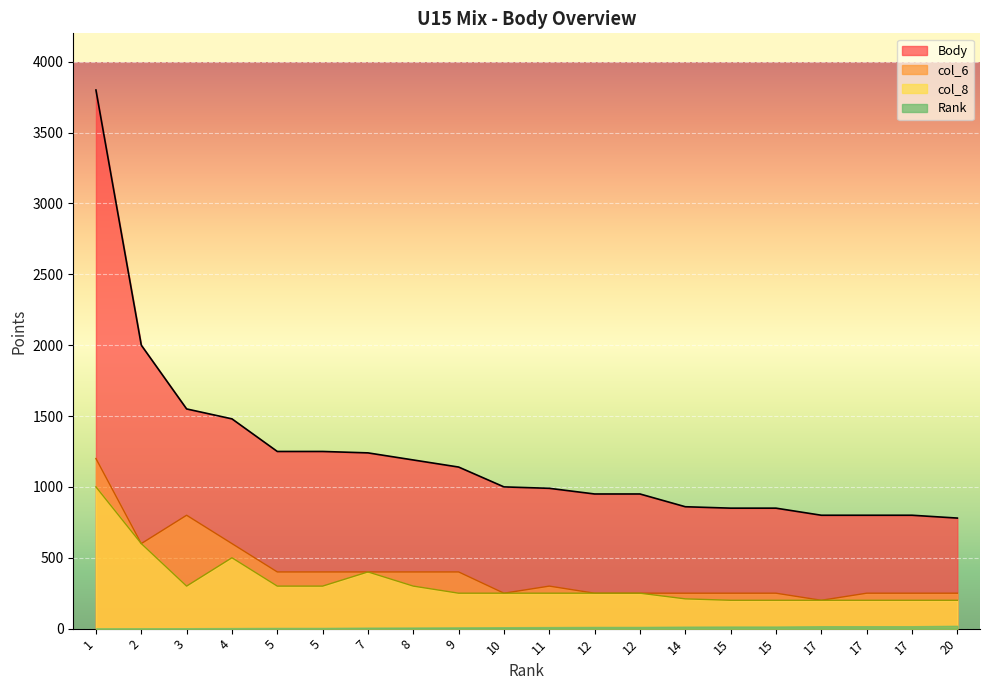

True or false: col_6 and Body intersect in this chart.

False